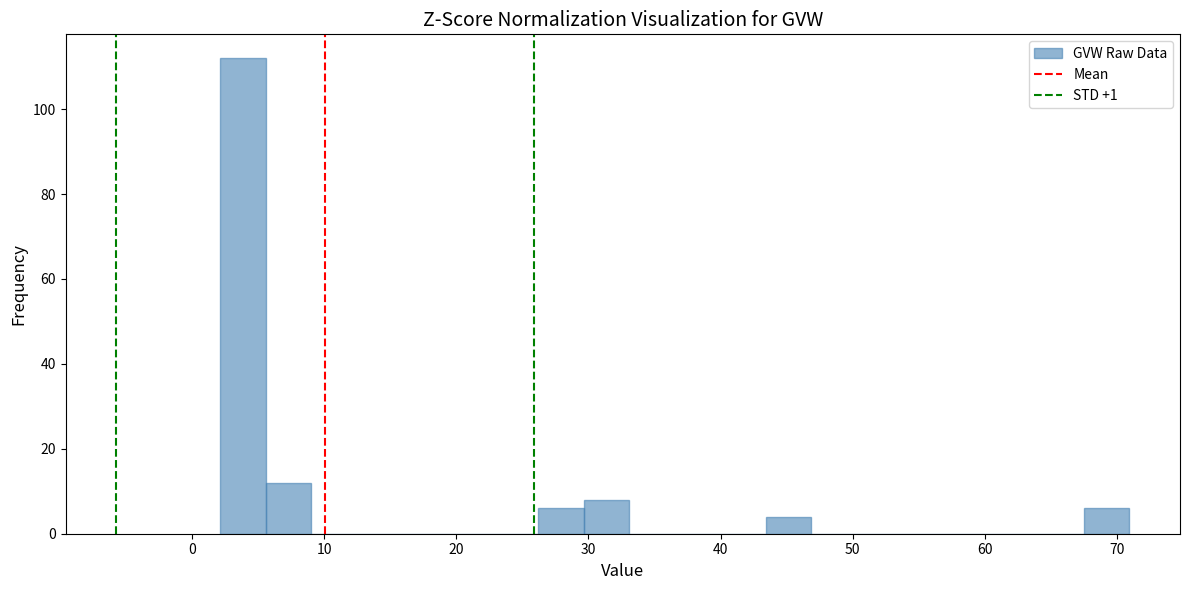

Around what value on the x-axis is the tallest bar? Give the approximate position of its centre, as read against the axis.

4